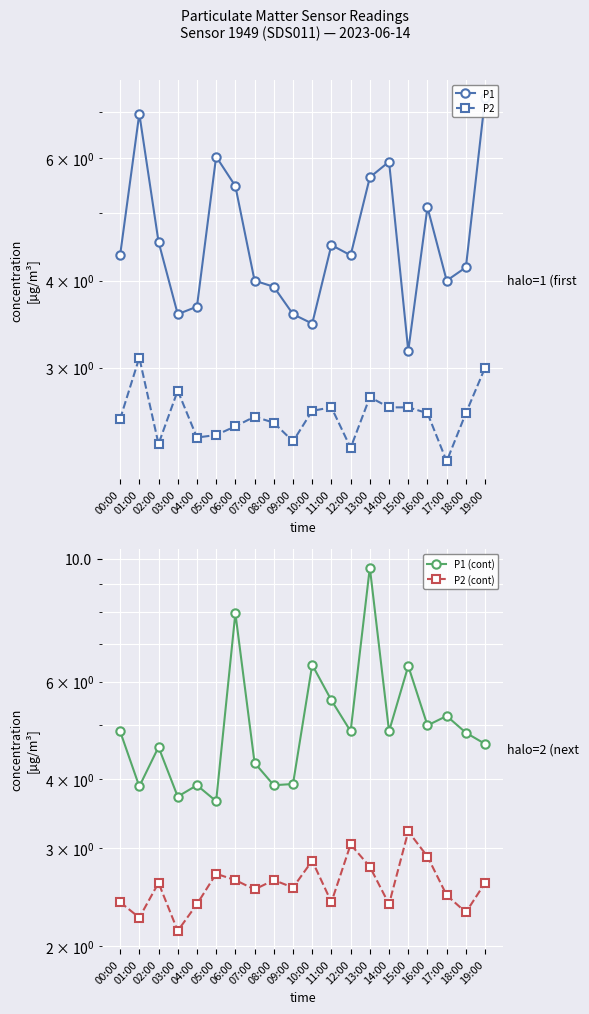

True or false: P1 has a value of 4.5 at 11:00.

True